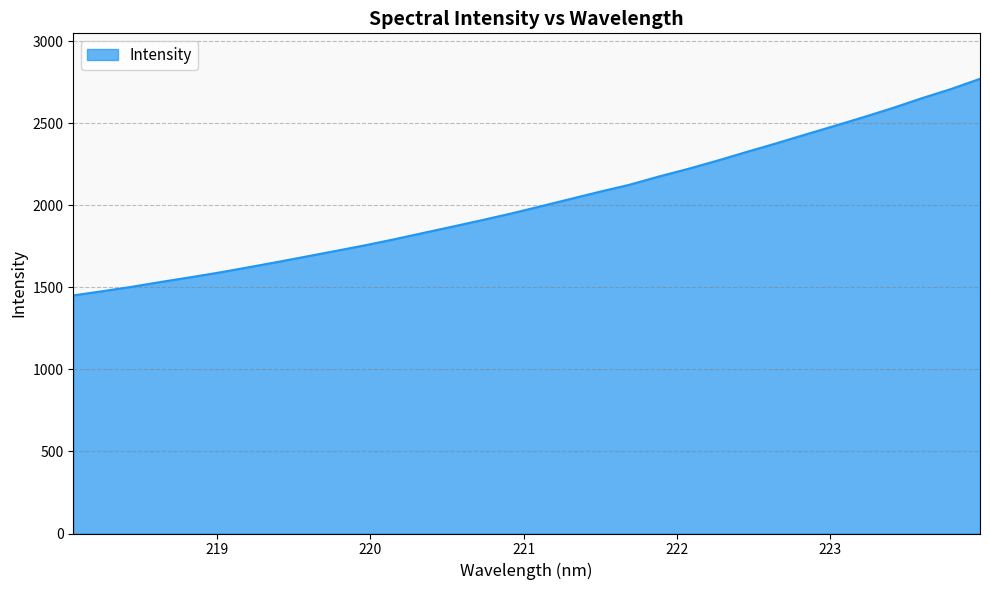

What is the minimum value shown in the chart?

1451.3